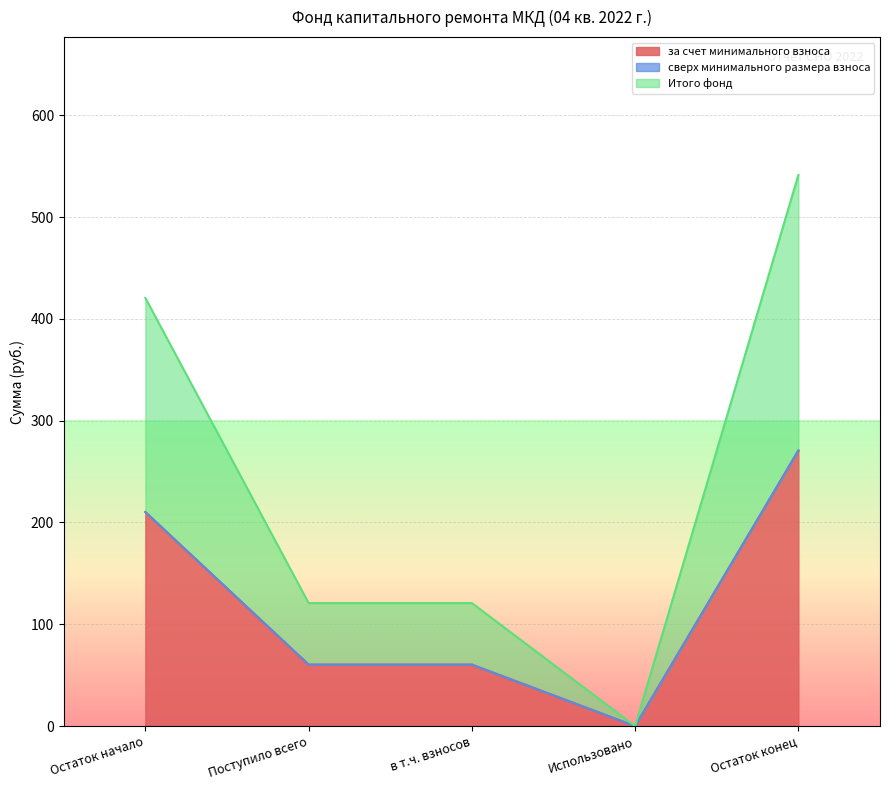

Between Поступило всего and Остаток начало, which is larger?

Остаток начало